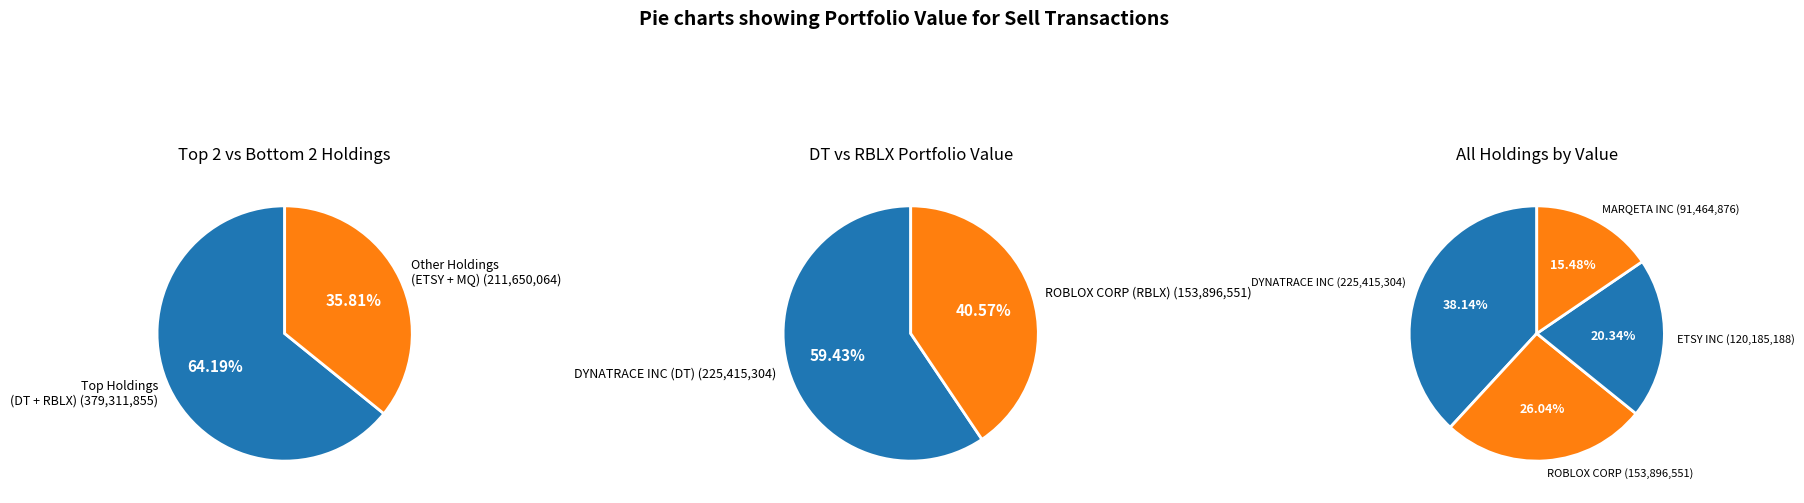

What percentage is the MARQETA INC slice, to the nearest percent?

15%